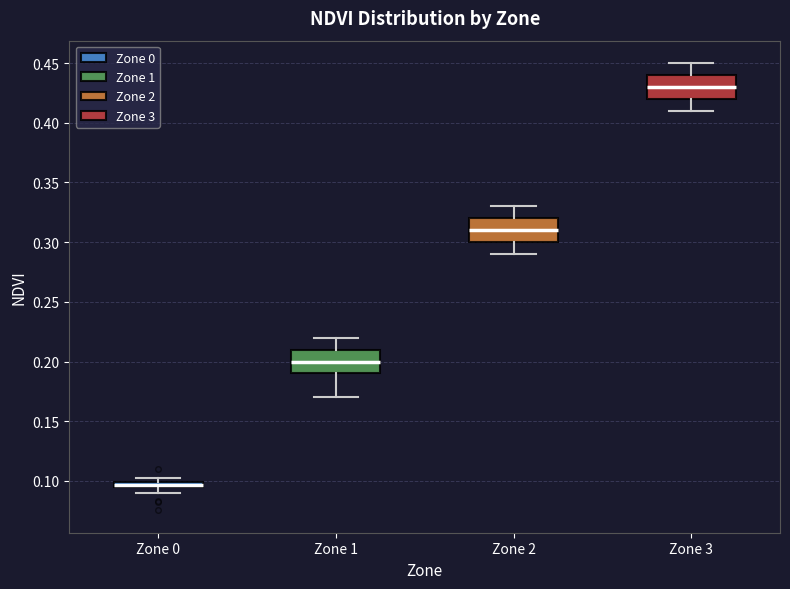

Which box's median line is the lowest?

Zone 0